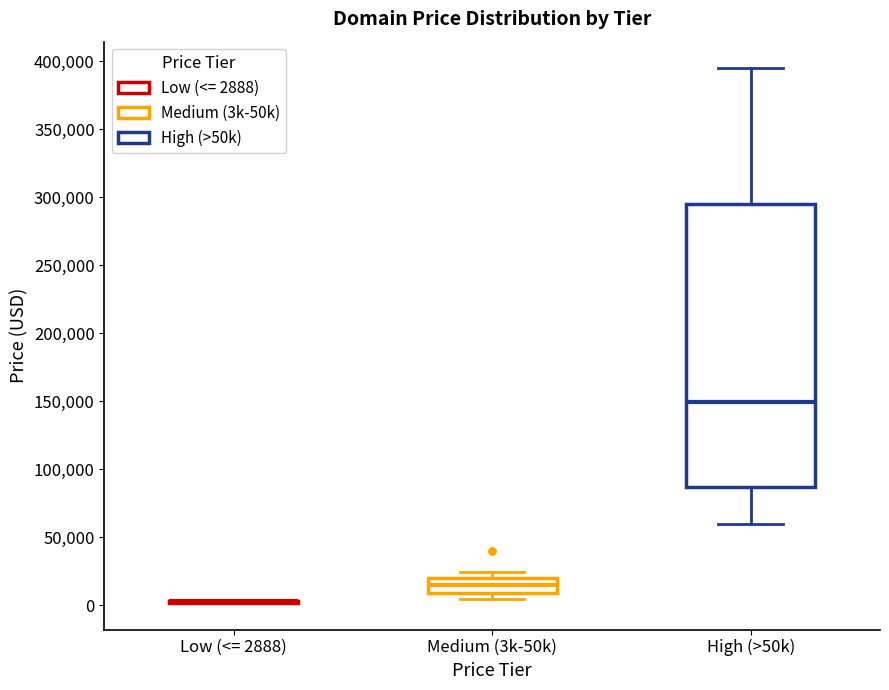

Reading left to right, transcribe this box plot: for each box, give where its median line is, the range the box spans, and where its two whiskers end, as read against the y-axis. The values are not printed on the chart, so give them approximately, as read against the axis.

Low (<= 2888): box collapsed to a line at 5000, whiskers 0 to 5000
Medium (3k-50k): median 15000, box 10000 to 20000, whiskers 5000 to 25000
High (>50k): median 150000, box 85000 to 295000, whiskers 60000 to 395000